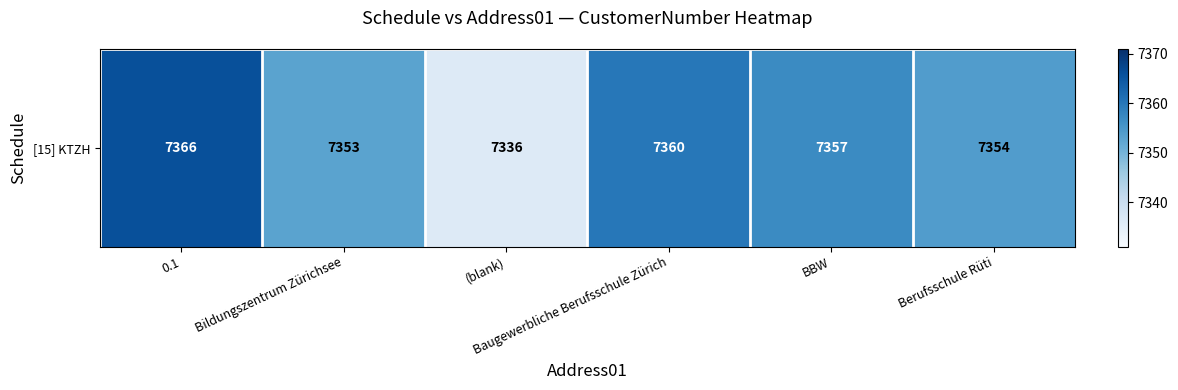

What is the greatest value displayed?

7366